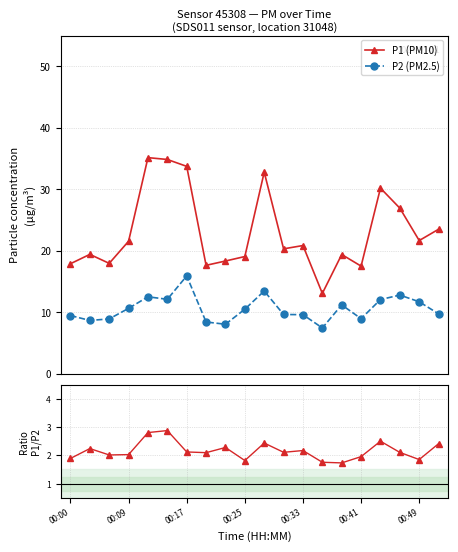

What is the minimum value for P1 (PM10)?

13.1